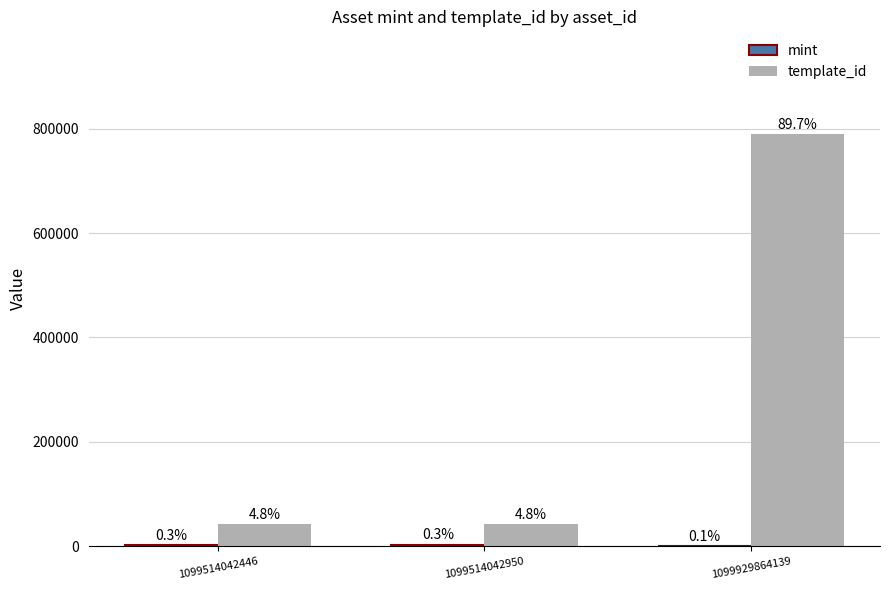

Rank the categories by template_id value from lowest to highest.

1099514042446, 1099514042950, 1099929864139